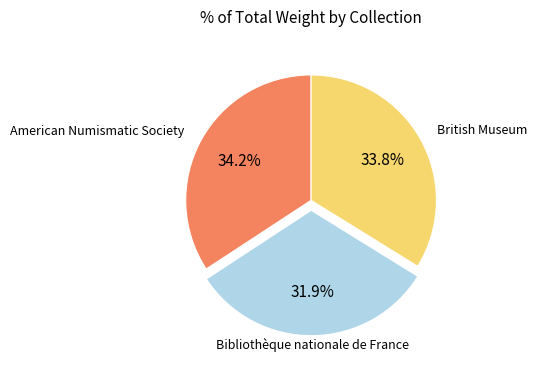

Is there a majority slice in this chart?

No